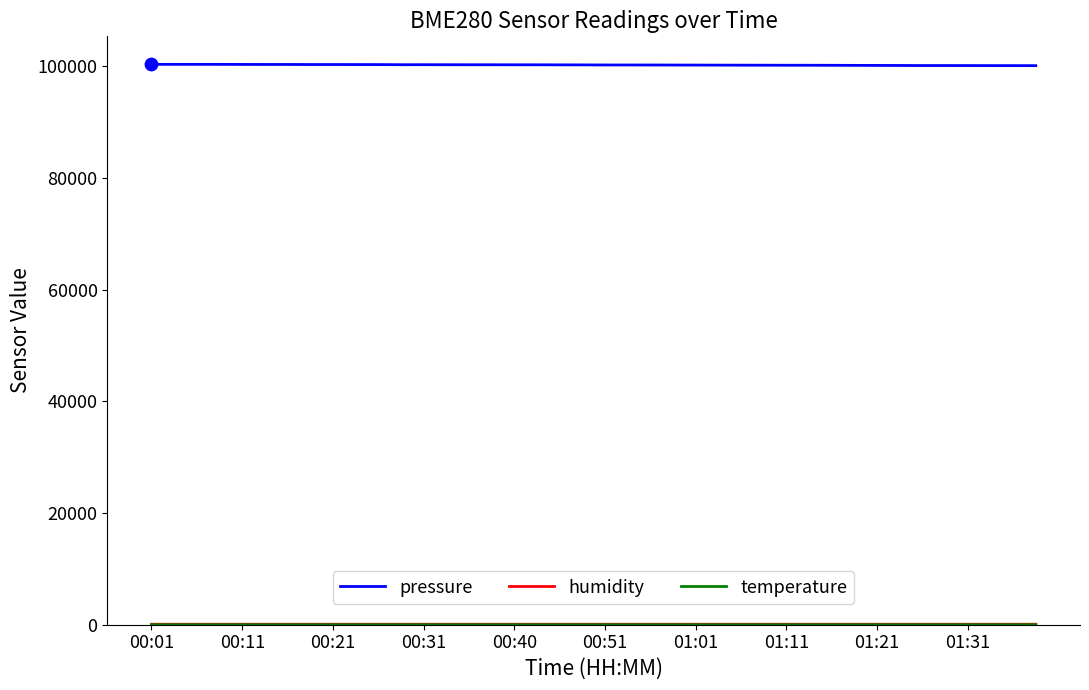

Which series has the largest total across all categories?

pressure